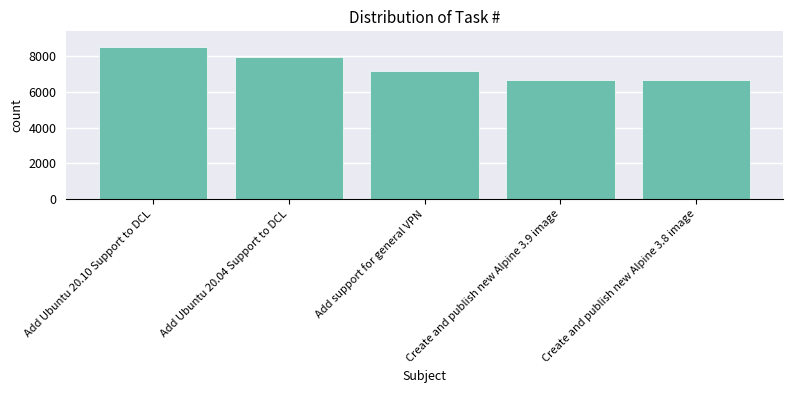

The value at Add support for general VPN is 2087. True or false?

False